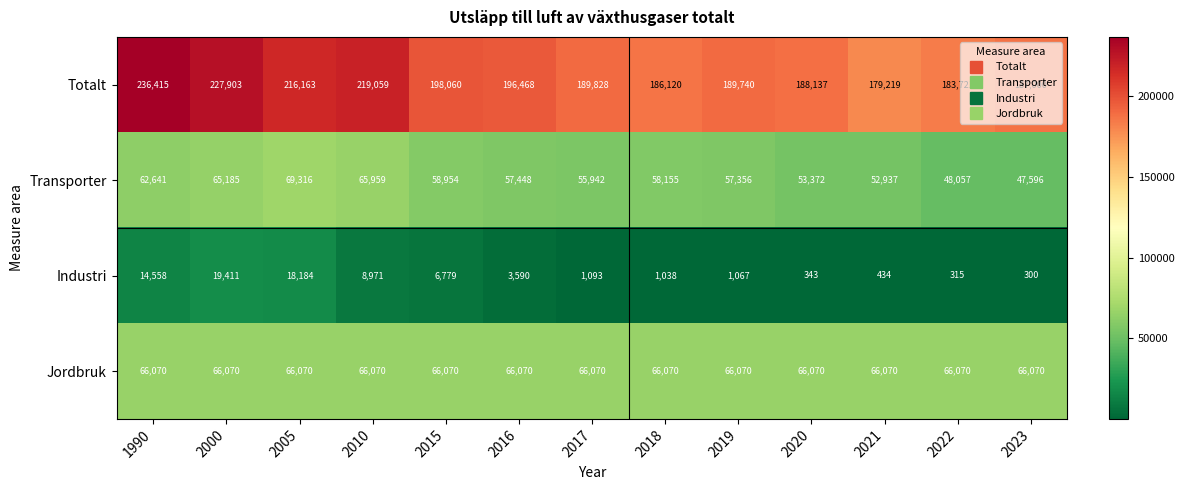

What is the total value across all series at 2020?

307922